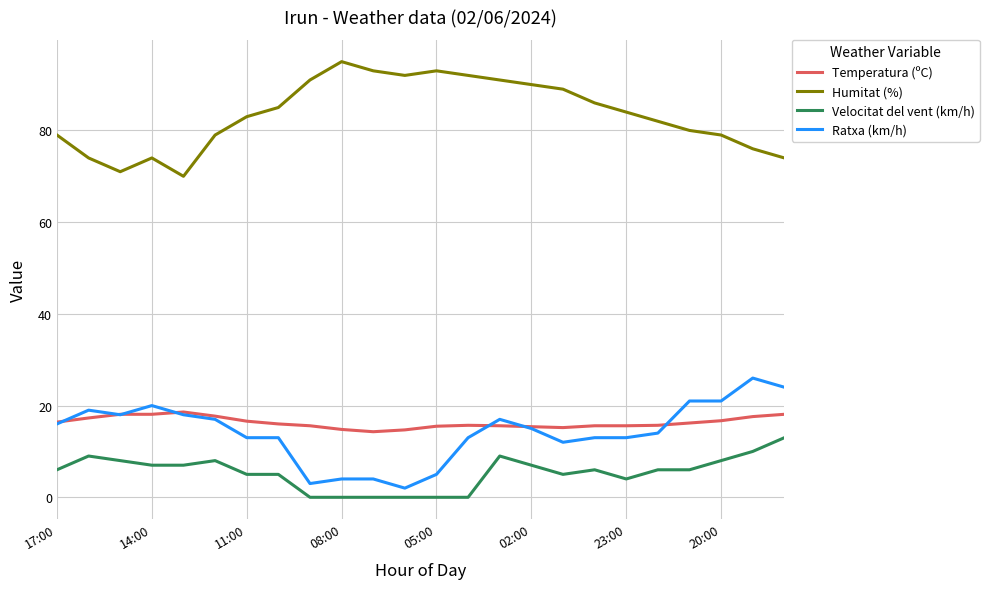

Which series has the largest total across all categories?

Humitat (%)